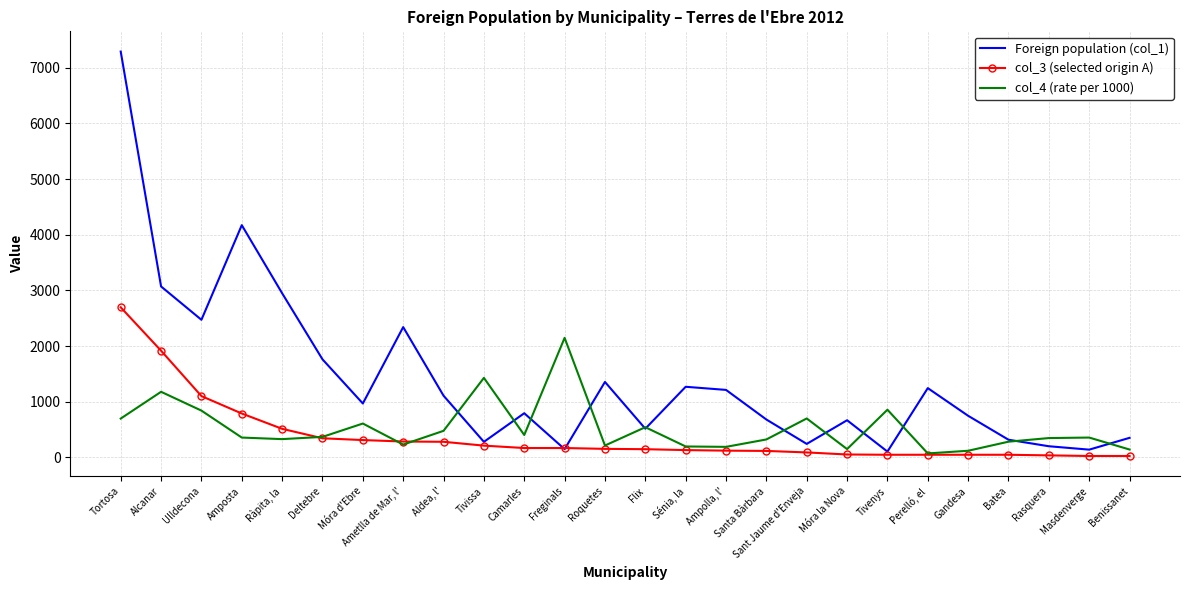

Rank the categories by Foreign population (col_1) value from highest to lowest.

Tortosa, Amposta, Alcanar, Ràpita, la, Ulldecona, Ametlla de Mar, l', Deltebre, Roquetes, Sénia, la, Perelló, el, Ampolla, l', Aldea, l', Móra d'Ebre, Camarles, Gandesa, Santa Bàrbara, Móra la Nova, Flix, Benissanet, Batea, Tivissa, Sant Jaume d'Enveja, Rasquera, Freginals, Masdenverge, Tivenys